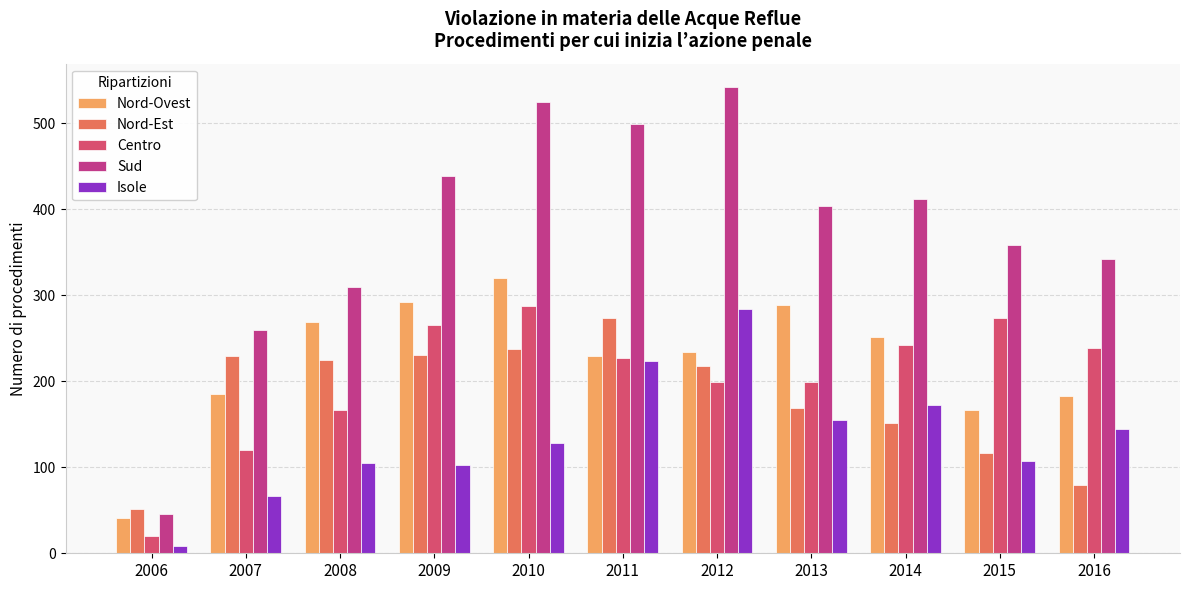

How many categories are shown in the chart?

11